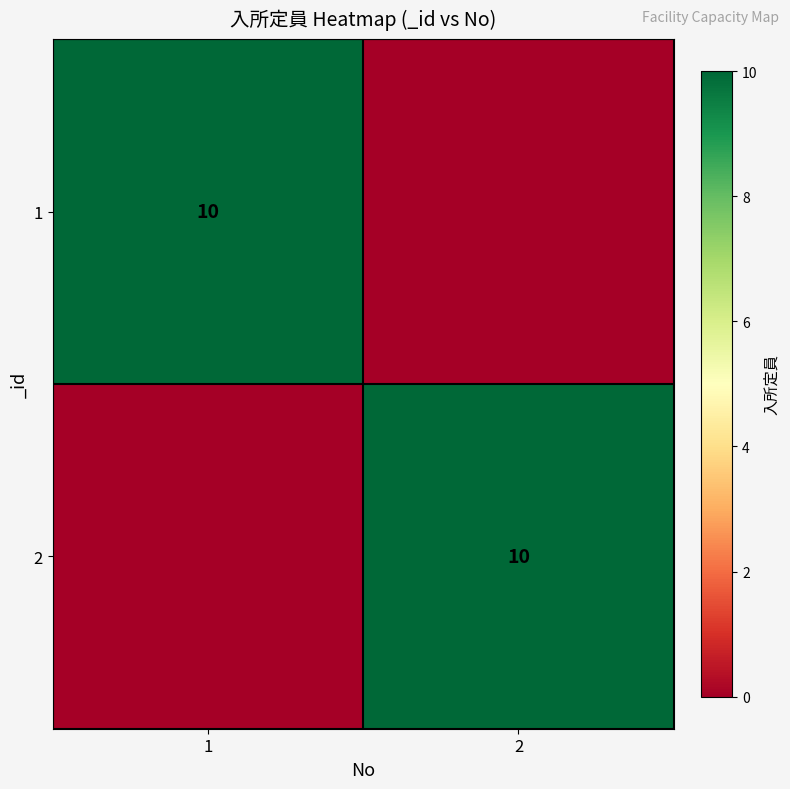

Is it true that 1 equals 18 at 1?

False